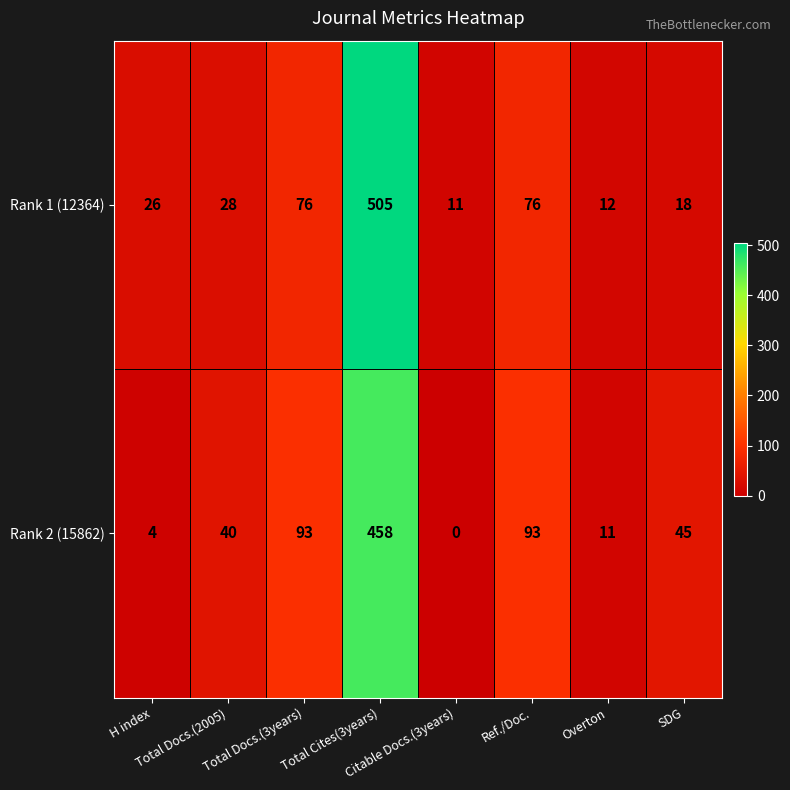

How many distinct data groups are displayed?

2